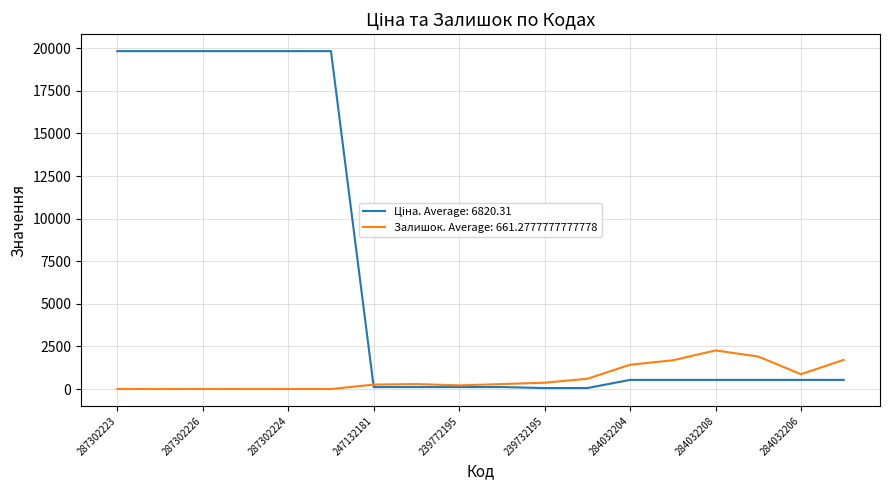

What is the highest value of the Залишок. Average: 661.2777777777778 series?

2265.0